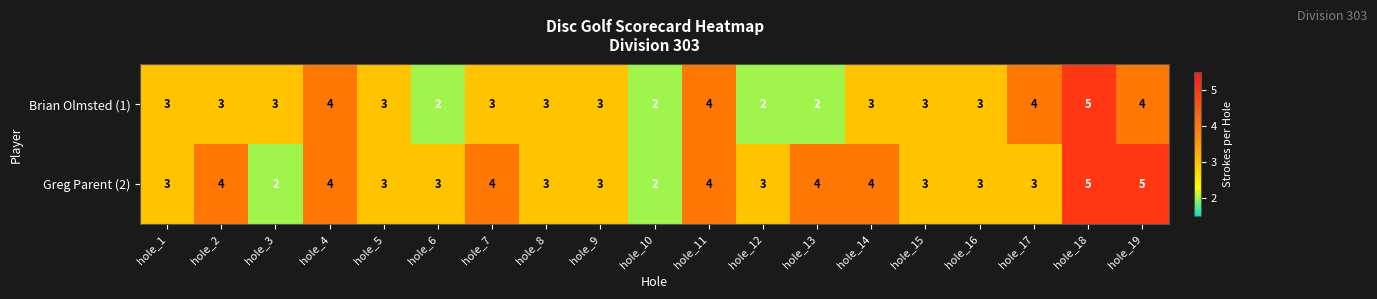

Is it true that Greg Parent (2) equals 5 at hole_12?

False